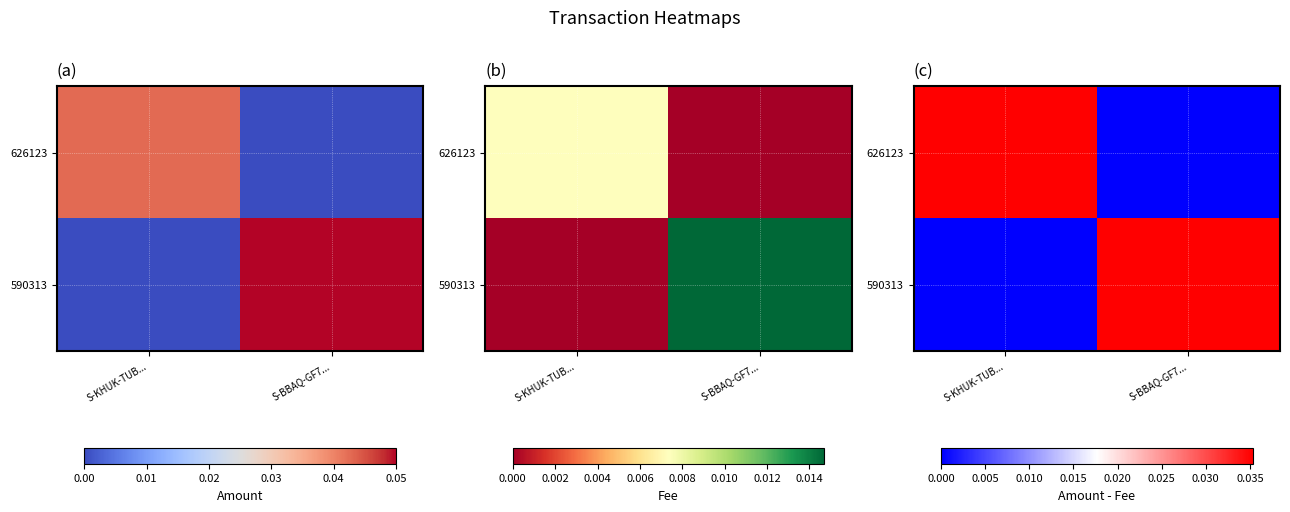

Which series has the widest spread of values?

590313